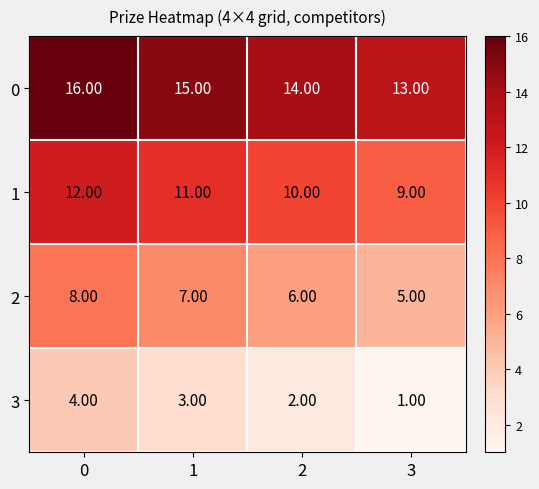

Rank the categories by 3 value from highest to lowest.

0, 1, 2, 3